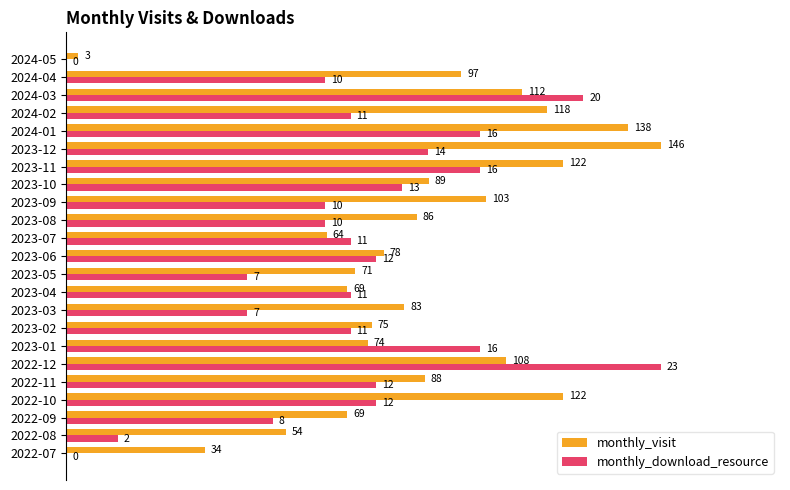

What are all the series names shown in the legend?

monthly_visit, monthly_download_resource